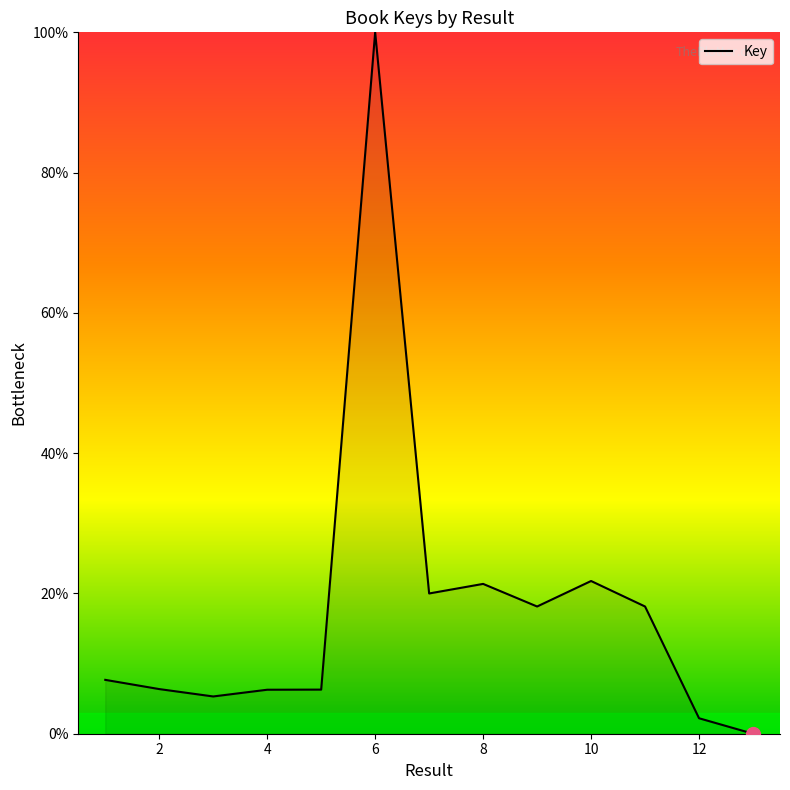

True or false: there are more than 2 points higher than both neighbors.

True